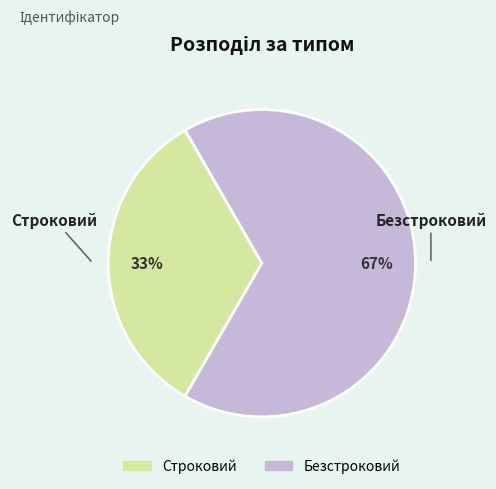

How many segments does this pie chart have?

2